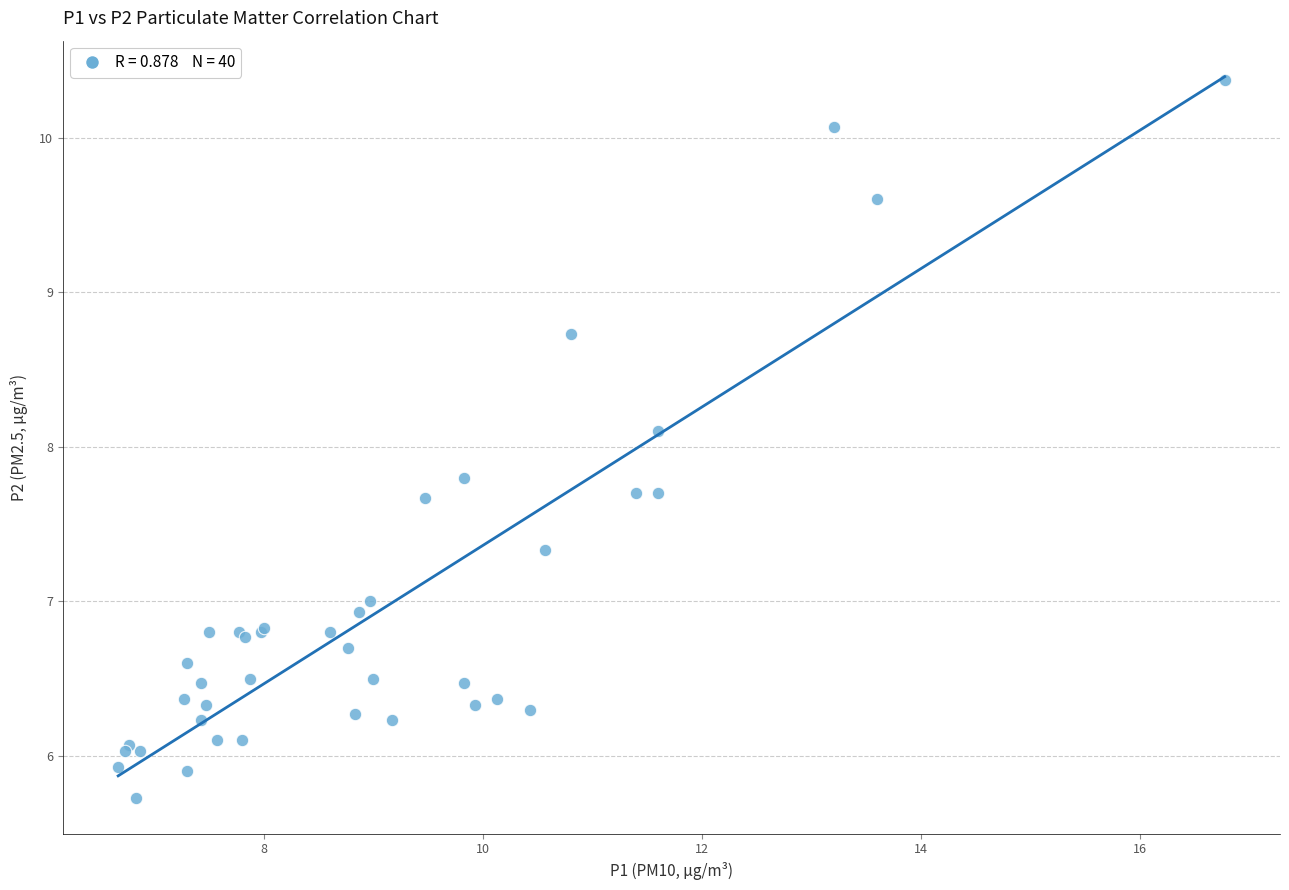

What Y value in the scatter plot is closest to 8?

8.1